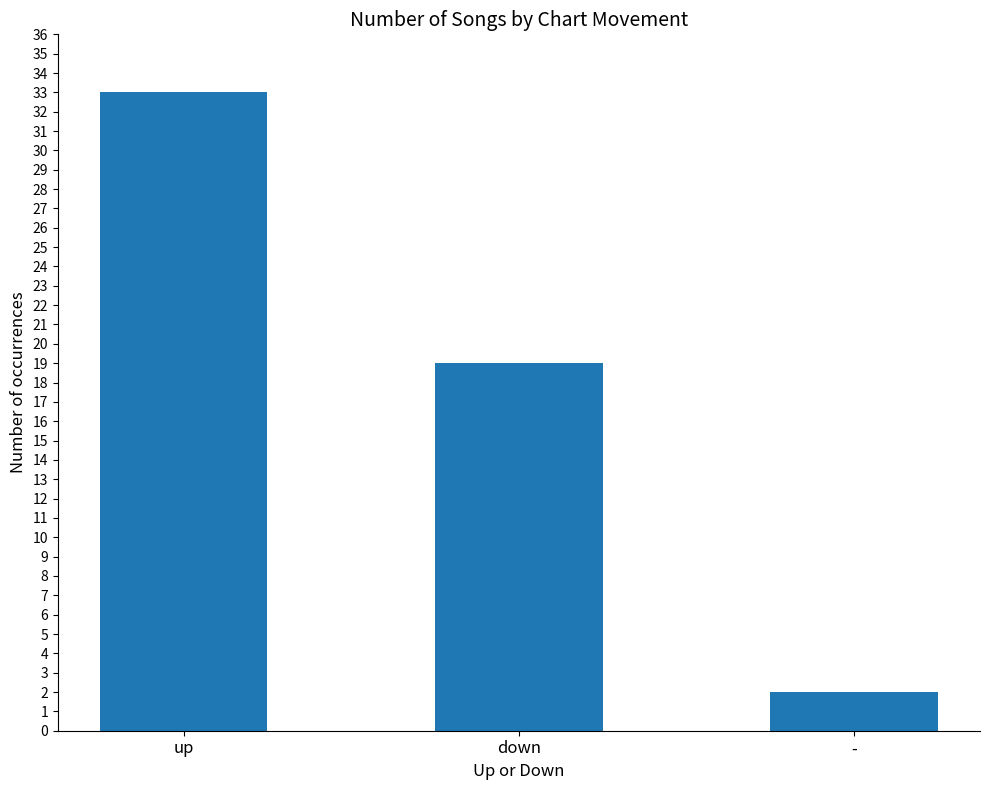

What is the label of the 3rd bar from the right?

up